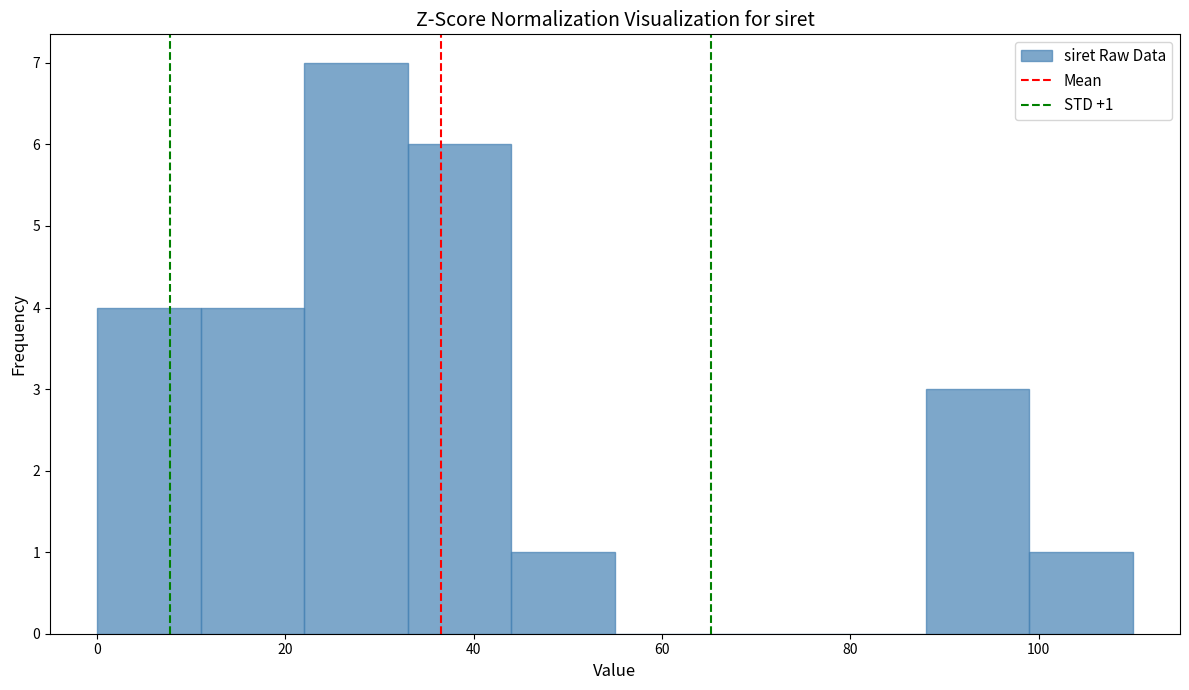

Over which range of the x-axis is the bar tallest?

22 to 33